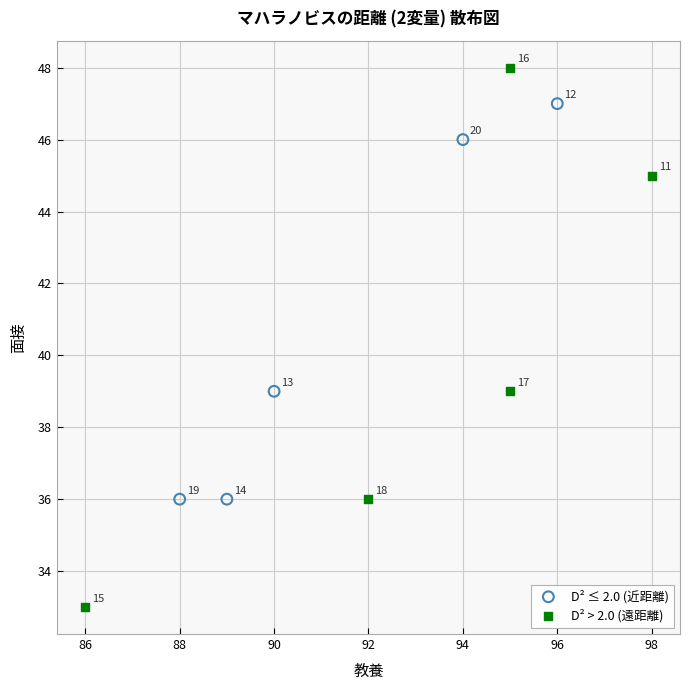

Which series has the widest spread of Y values?

D² > 2.0 (遠距離)